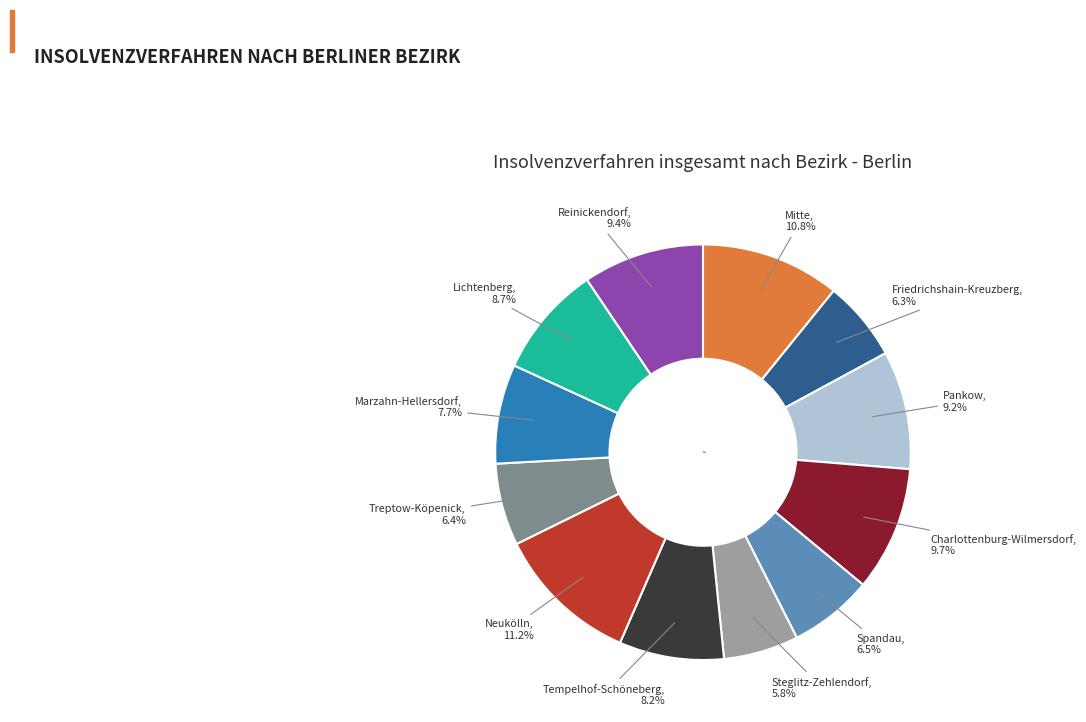

What percentage is the Reinickendorf slice, to the nearest percent?

9%